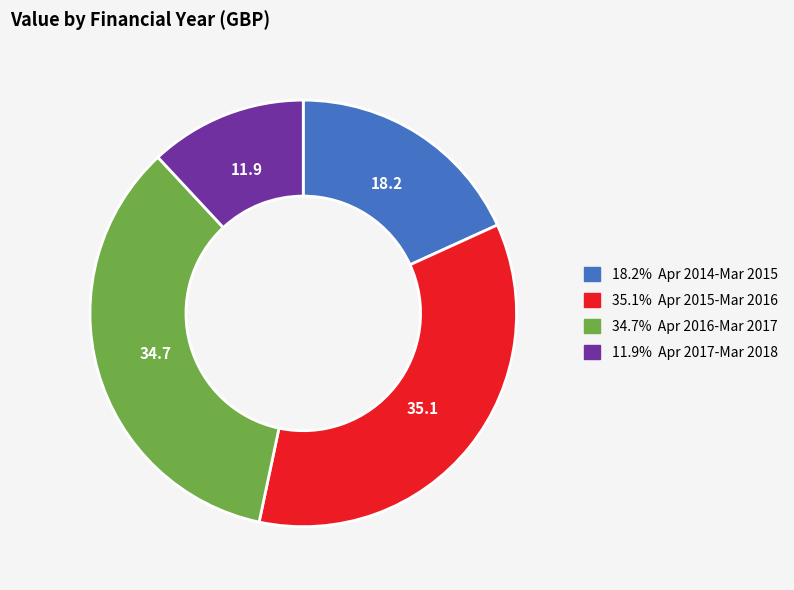

Is there a majority slice in this chart?

No